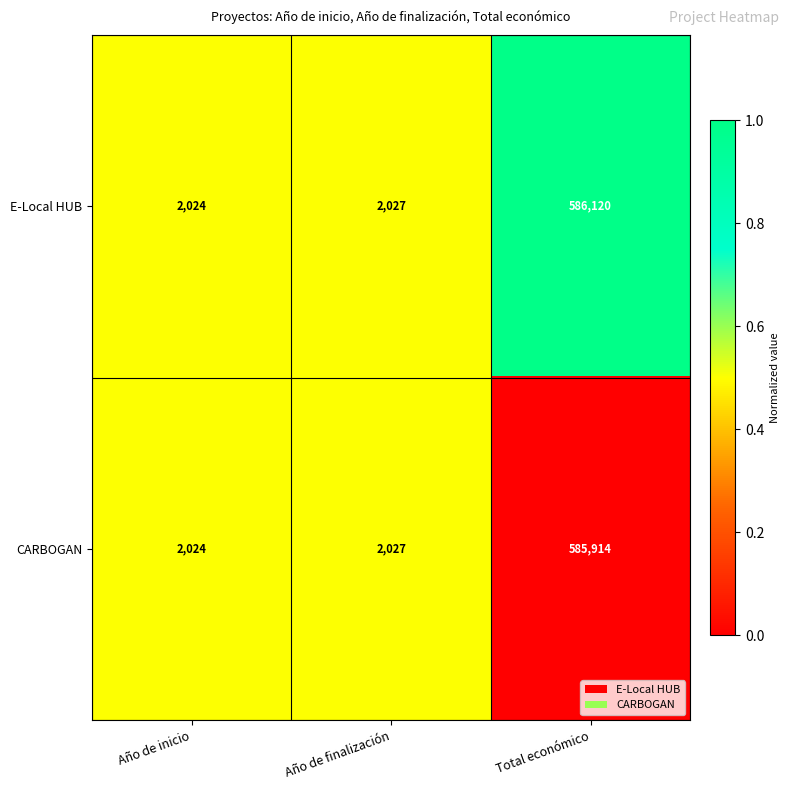

At which category does the chart reach its peak across all series?

Total económico